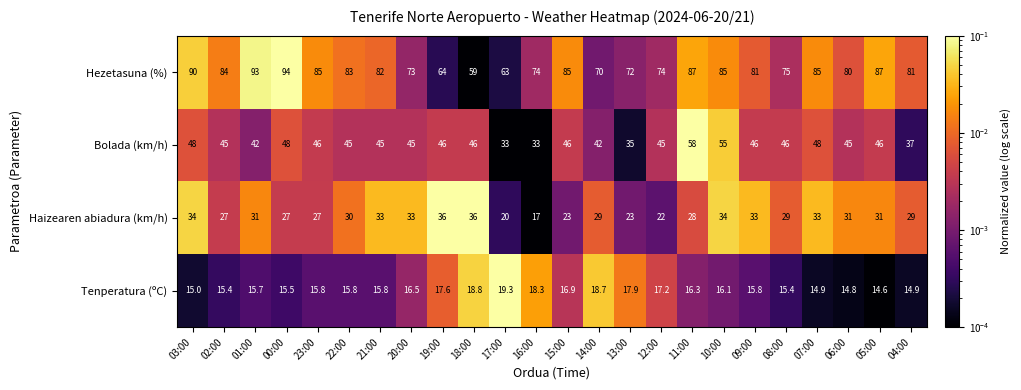

At which label does Haizearen abiadura (km/h) first exceed 30?

03:00